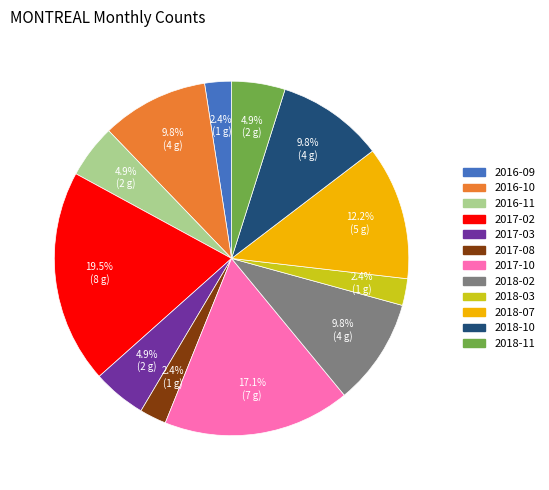

How many slices are in this pie chart?

12